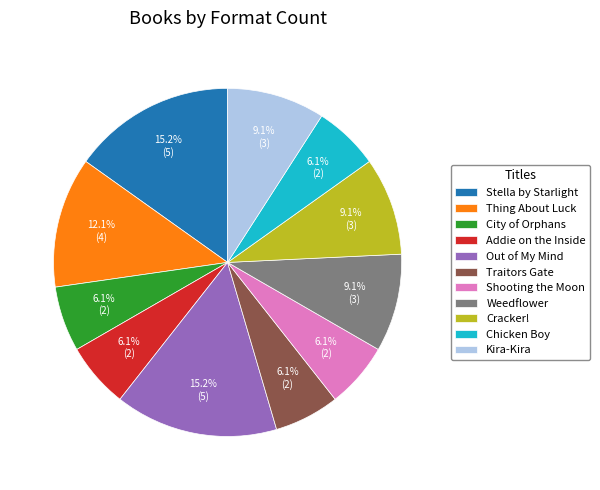

Approximately how many times larger is the value at Chicken Boy compared to Thing About Luck?

0.5